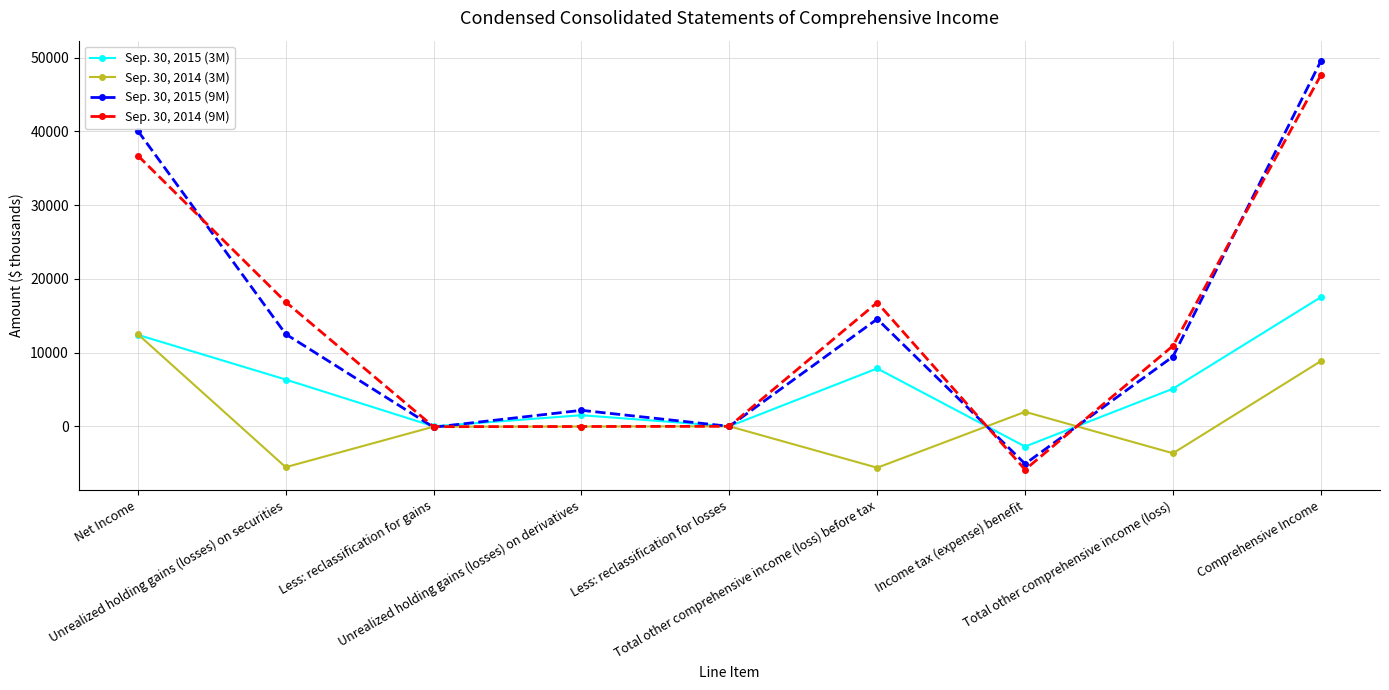

List the series in order of their peak value, highest first.

Sep. 30, 2015 (9M), Sep. 30, 2014 (9M), Sep. 30, 2015 (3M), Sep. 30, 2014 (3M)